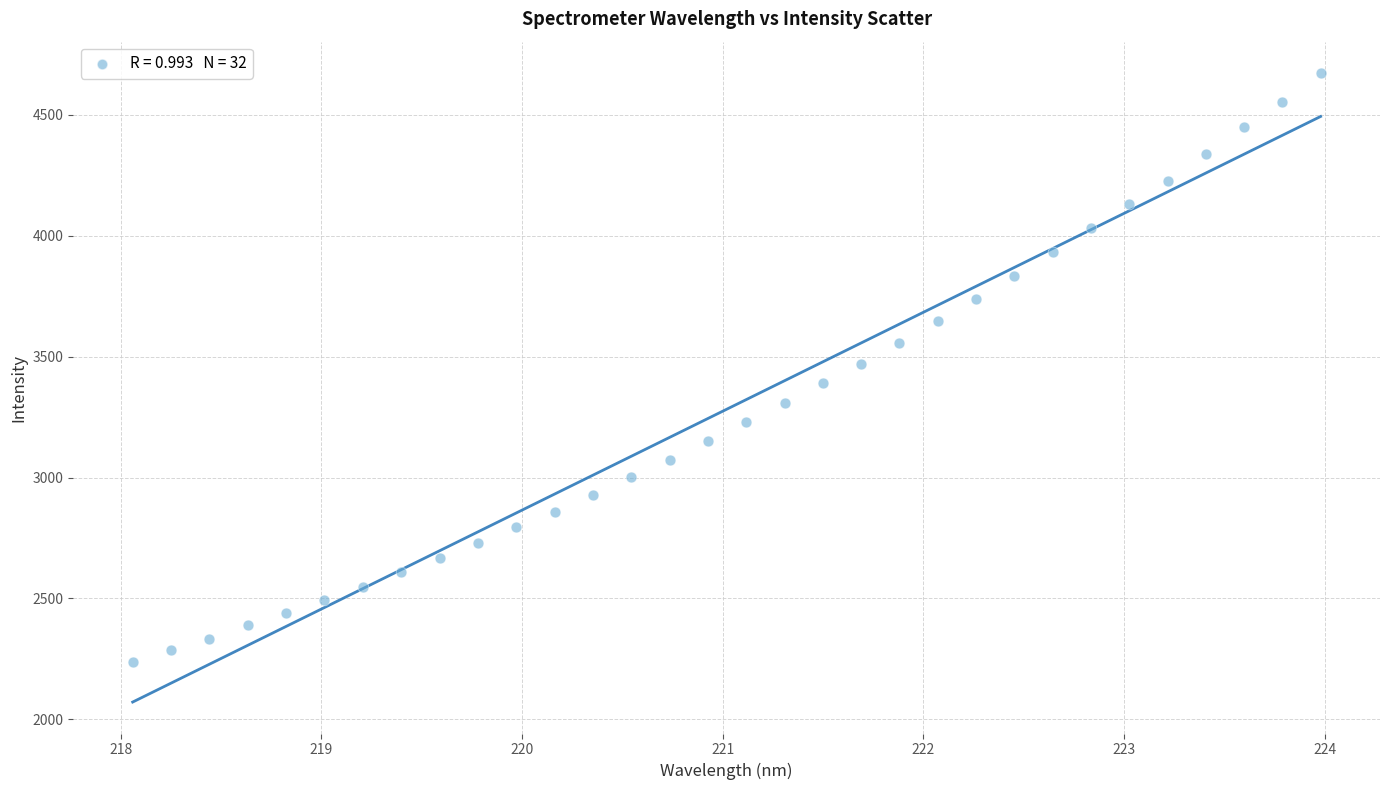

What is the range of Y values (max minus min)?

2434.8